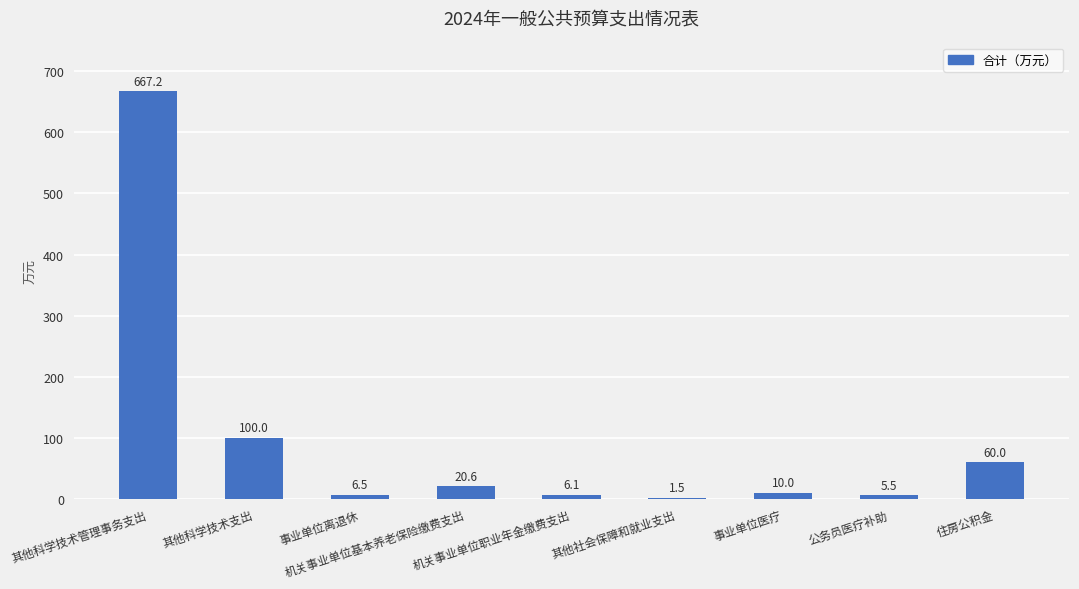

Reading left to right, list all the values displayed in this chart.

667.2	100.0	6.5	20.6	6.1	1.5	10.0	5.5	60.0